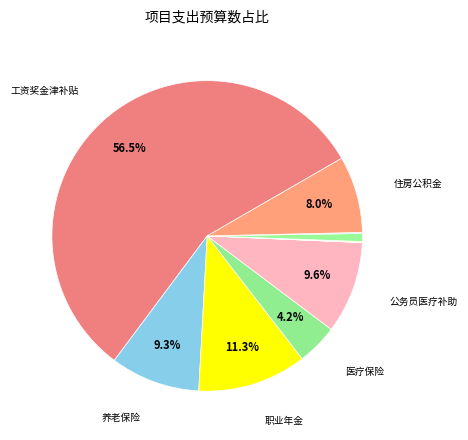

Count the number of slices in the pie.

10